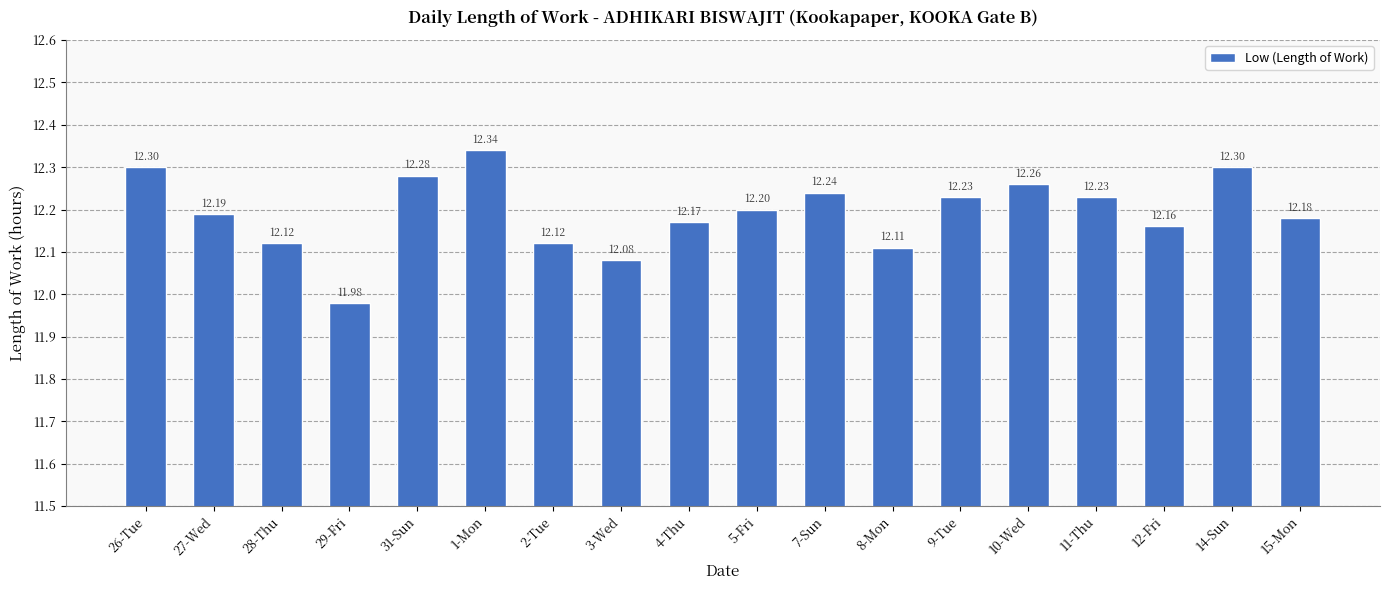

Which has a higher value, 26-Tue or 7-Sun?

26-Tue